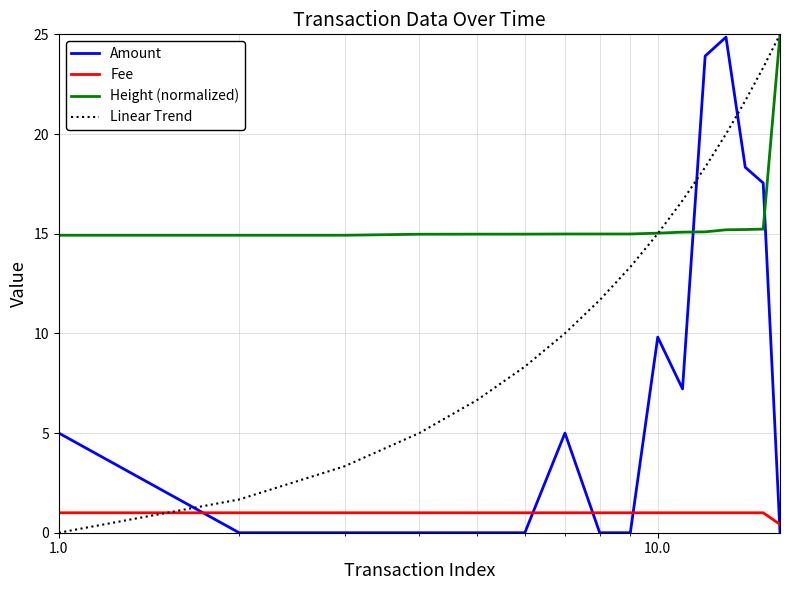

What are all the series names shown in the legend?

Amount, Fee, Height (normalized), Linear Trend